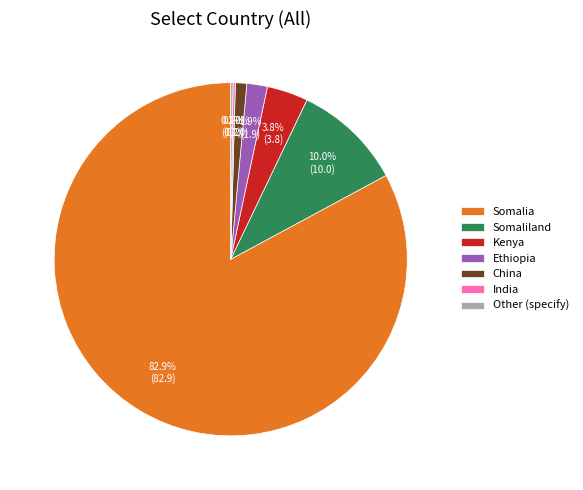

What percentage do China and Somalia together represent?

83.9%